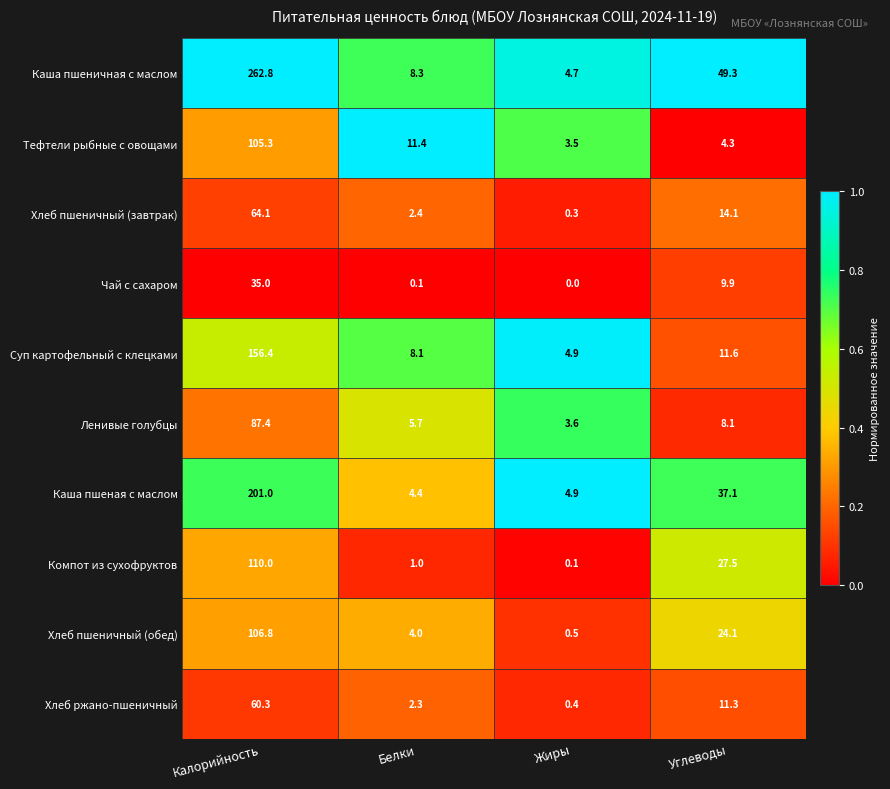

Which series has the largest range (max minus min)?

Каша пшеничная с маслом